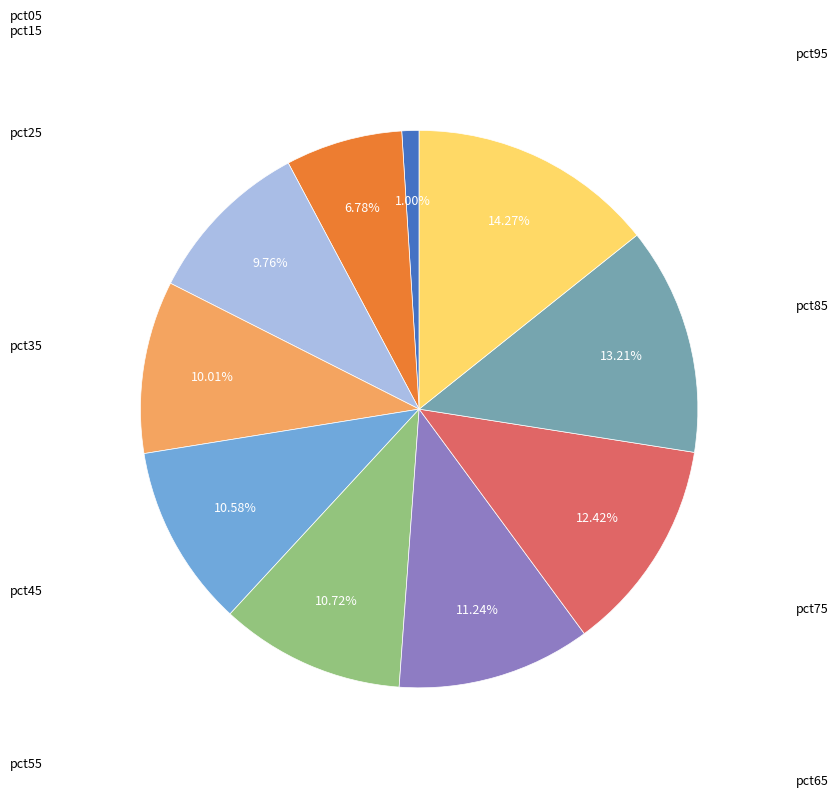

What is the largest slice in the pie chart?

pct95